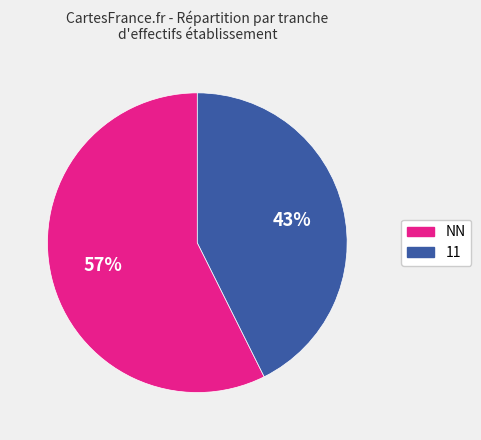

To the nearest percent, what is the average slice percentage?

50%